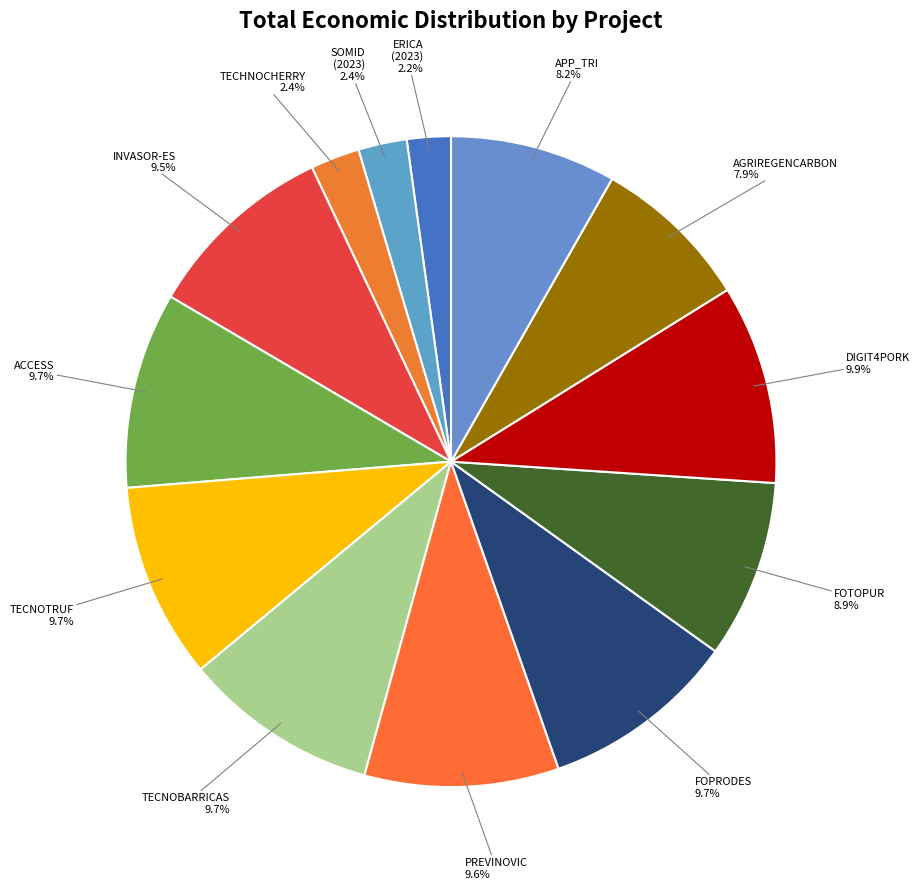

How many segments does this pie chart have?

13